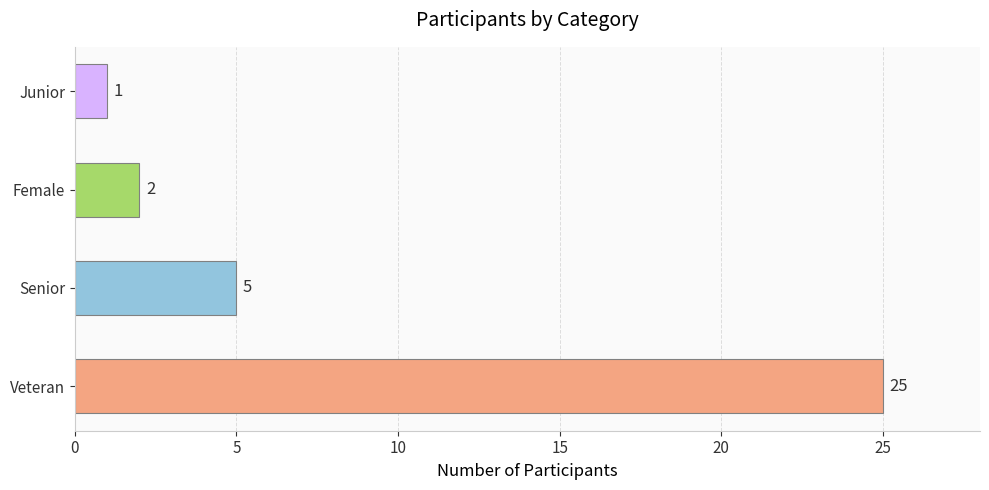

How many data points does each series have?

4